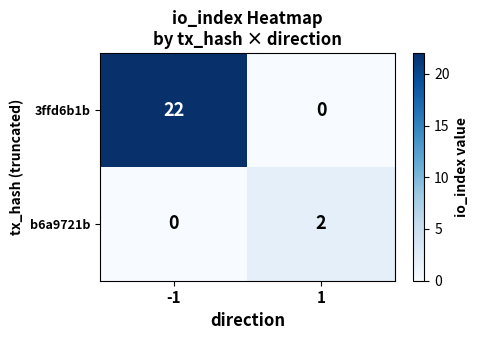

Reading left to right, list all the values displayed in this chart.

3ffd6b1b: 22	0
b6a9721b: 0	2